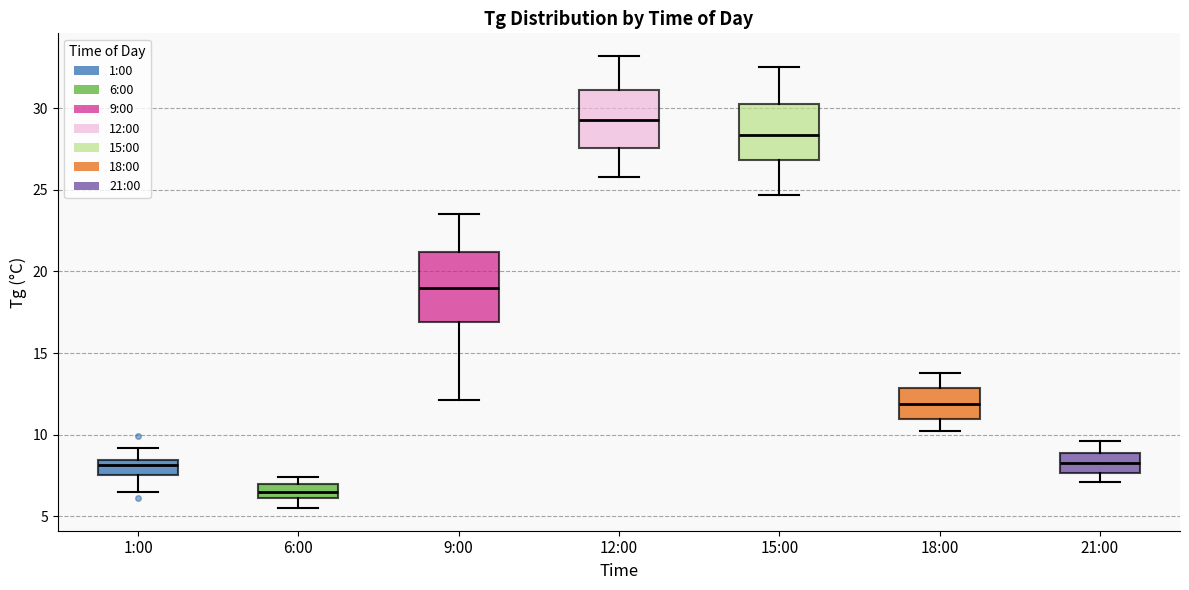

Reading left to right, transcribe this box plot: for each box, give where its median line is, the range the box spans, and where its two whiskers end, as read against the y-axis. The values are not printed on the chart, so give them approximately, as read against the axis.

1:00: median 8.0, box 7.5 to 8.5, whiskers 6.5 to 9.0
6:00: median 6.5, box 6.0 to 7.0, whiskers 5.5 to 7.5
9:00: median 19.0, box 17.0 to 21.0, whiskers 12.0 to 23.5
12:00: median 29.5, box 27.5 to 31.0, whiskers 26.0 to 33.0
15:00: median 28.5, box 27.0 to 30.5, whiskers 24.5 to 32.5
18:00: median 12.0, box 11.0 to 13.0, whiskers 10.0 to 14.0
21:00: median 8.5, box 7.5 to 9.0, whiskers 7.0 to 9.5